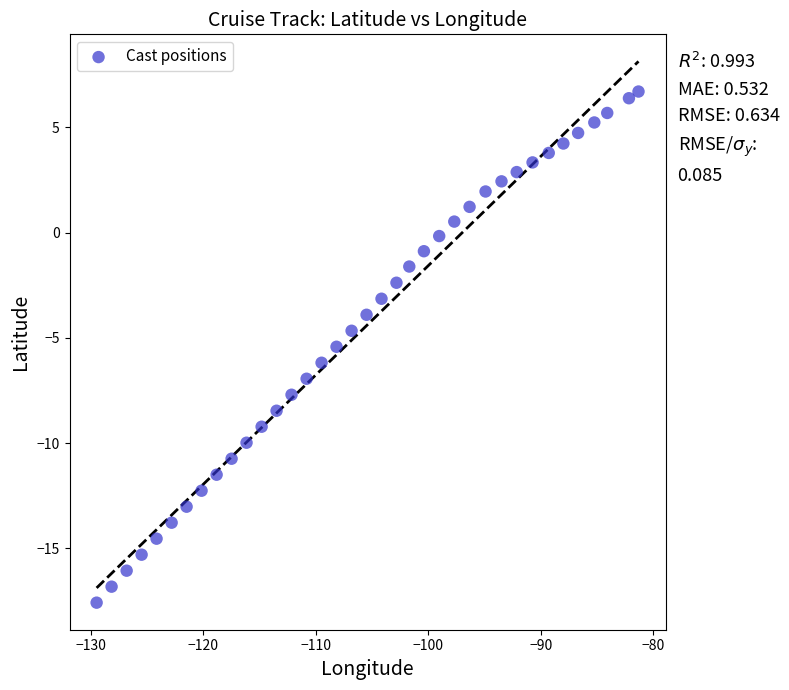

What is the range of X values (max minus min)?

48.2